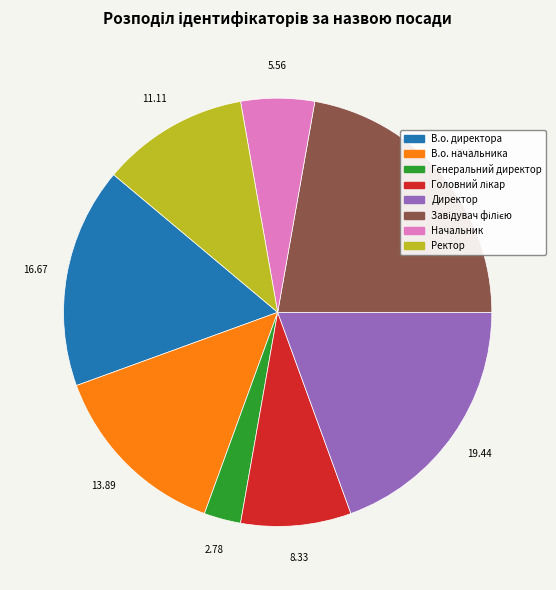

Between Ректор and Начальник, which is larger?

Ректор